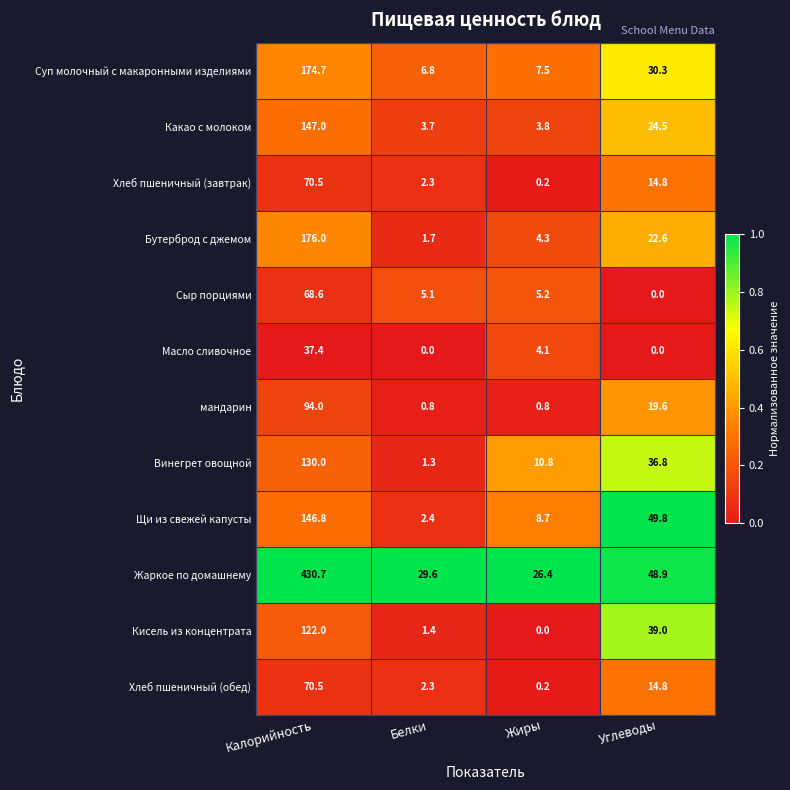

Which series has the largest total across all categories?

Жаркое по домашнему